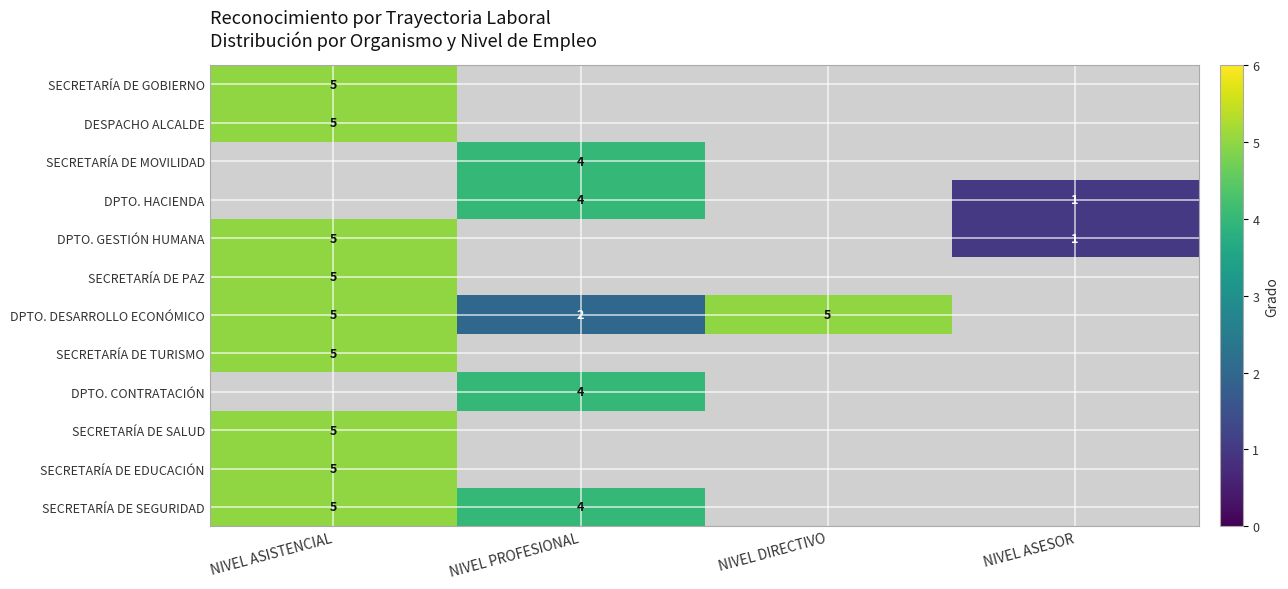

Which label corresponds to the largest value in the chart?

NIVEL ASISTENCIAL